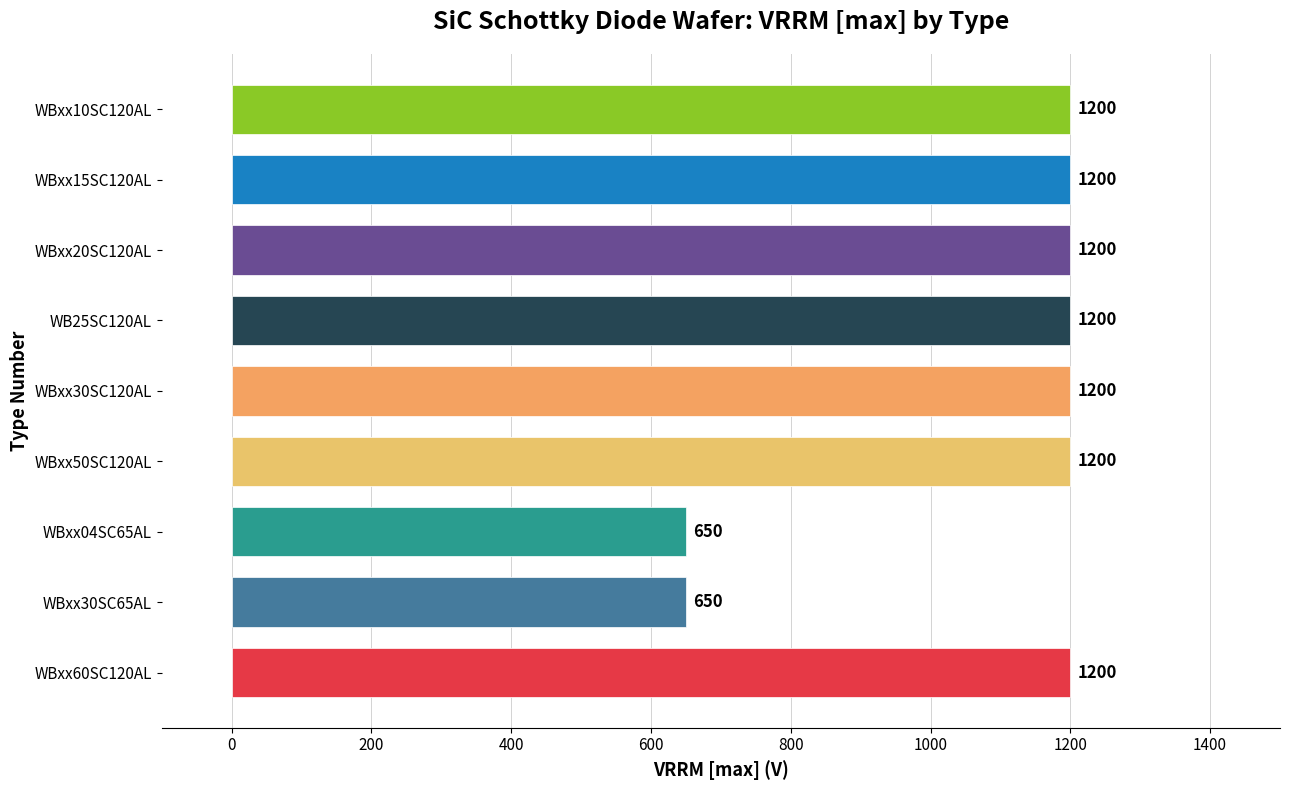

What is the smallest value displayed?

650